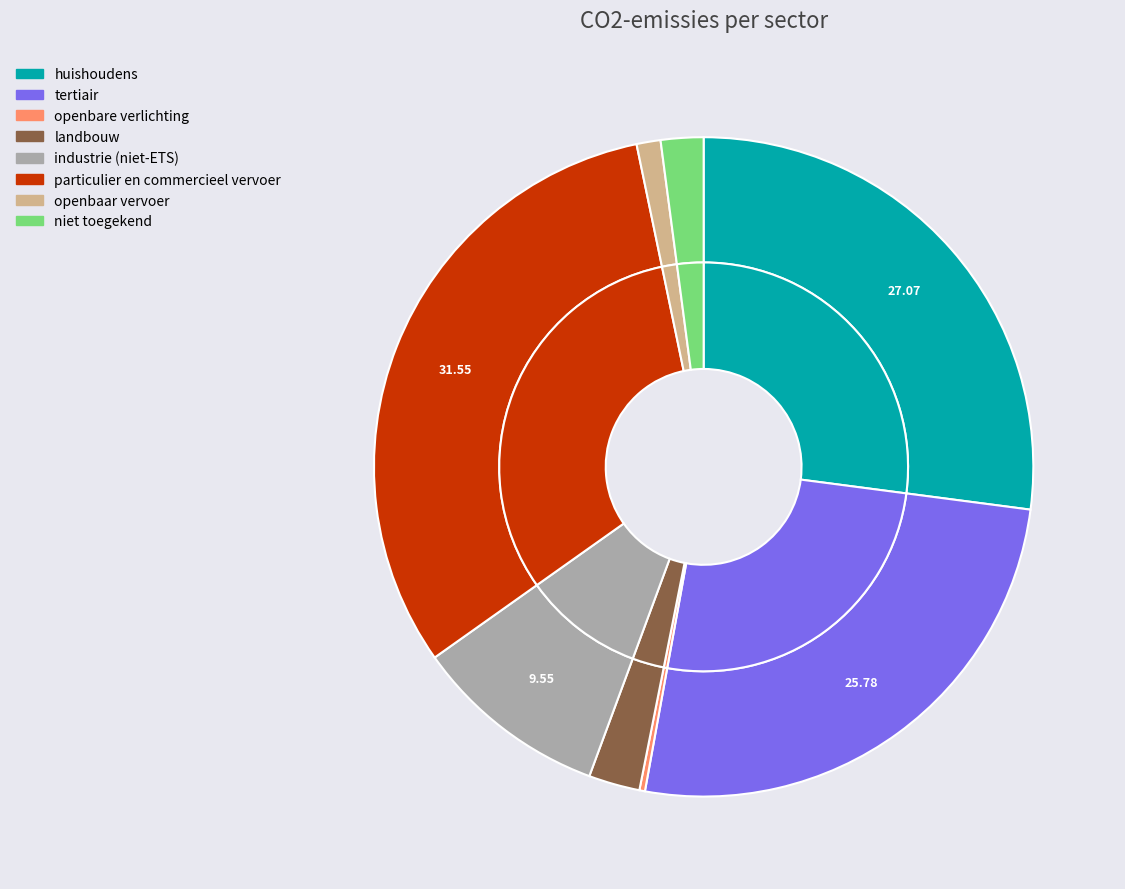

What is the ratio of the value at openbare verlichting to the value at landbouw?

0.1